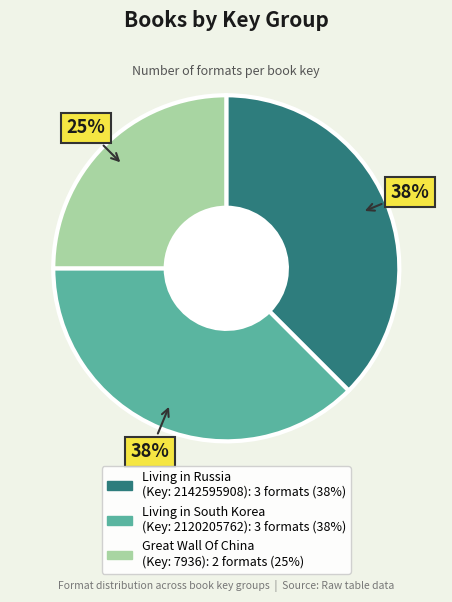

What is the ratio of the value at Living in South Korea (Key: 2120205762) to the value at Great Wall Of China (Key: 7936)?

1.5